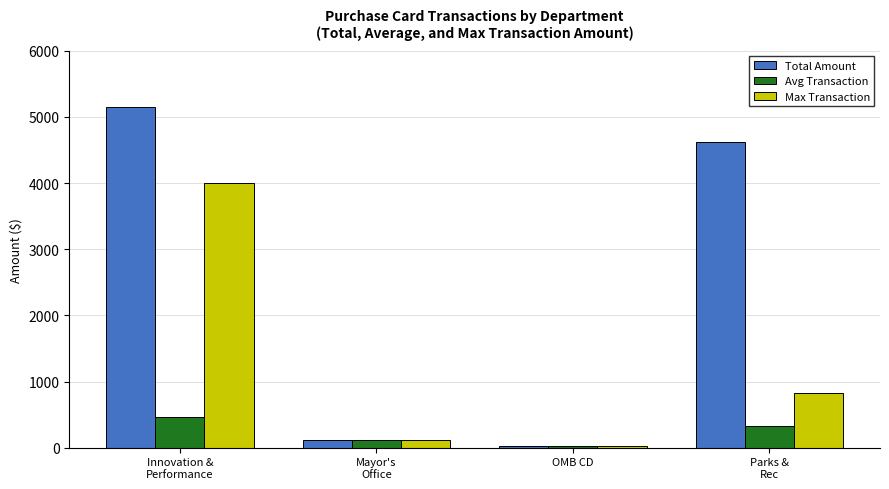

Is it true that Max Transaction equals 2090.0 at Innovation &
Performance?

False